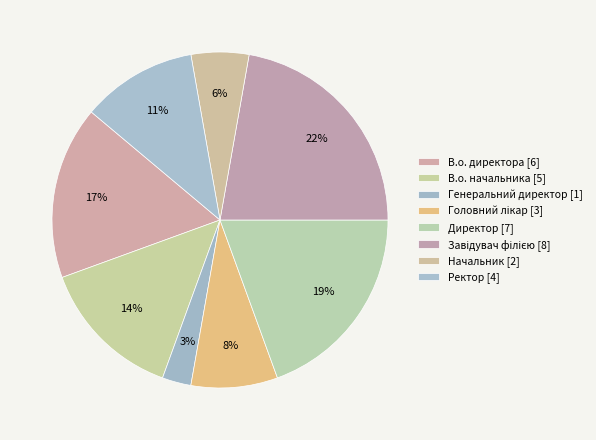

How many segments does this pie chart have?

8